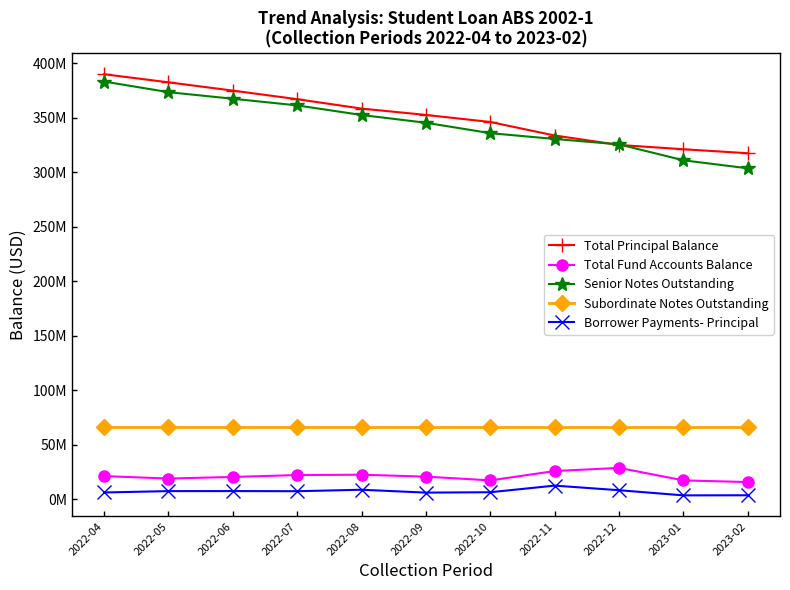

In Borrower Payments- Principal, how many points are lower than both neighbors (excluding endpoints)?

3